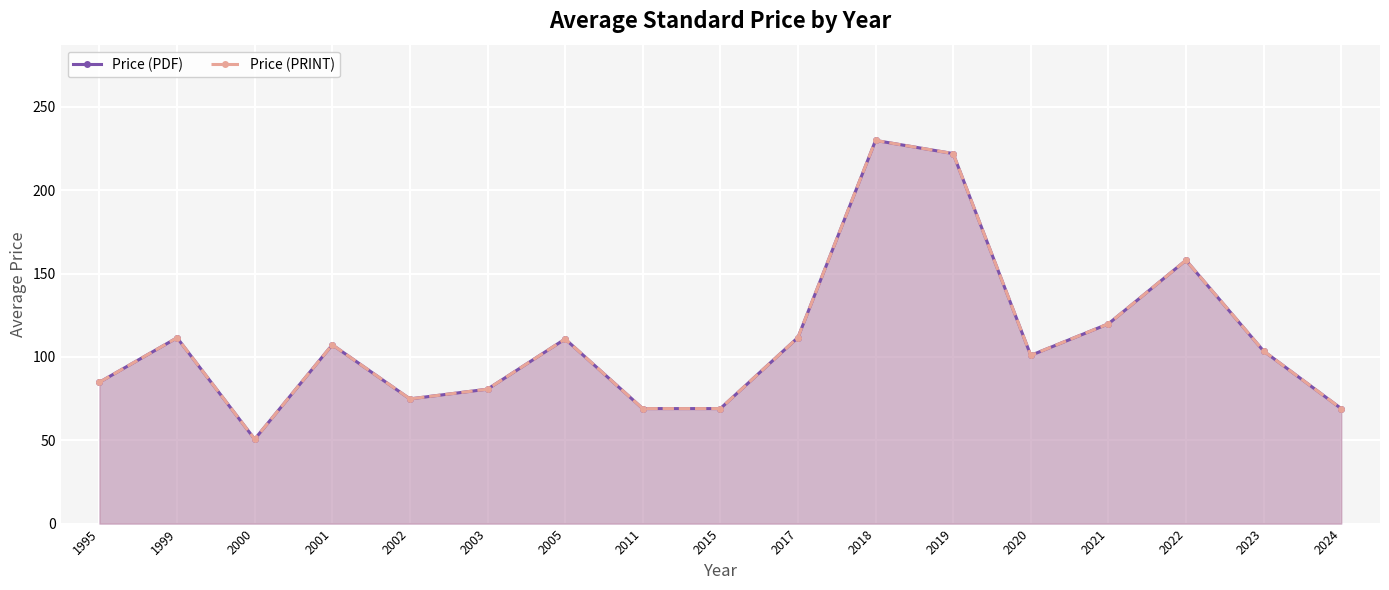

How many interior local peaks does the Price (PRINT) series have?

5